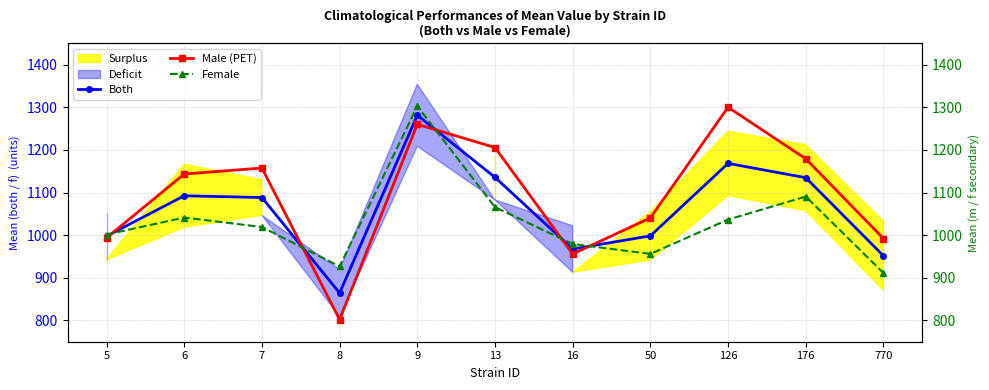

Rank the series by their average value, from highest to lowest.

Male (PET), Both, Female